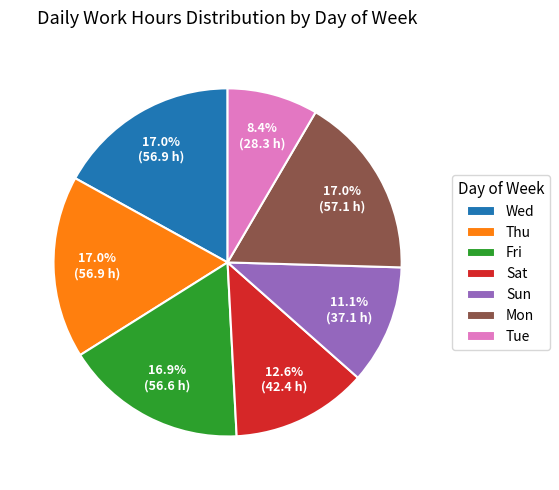

Is there a majority slice in this chart?

No